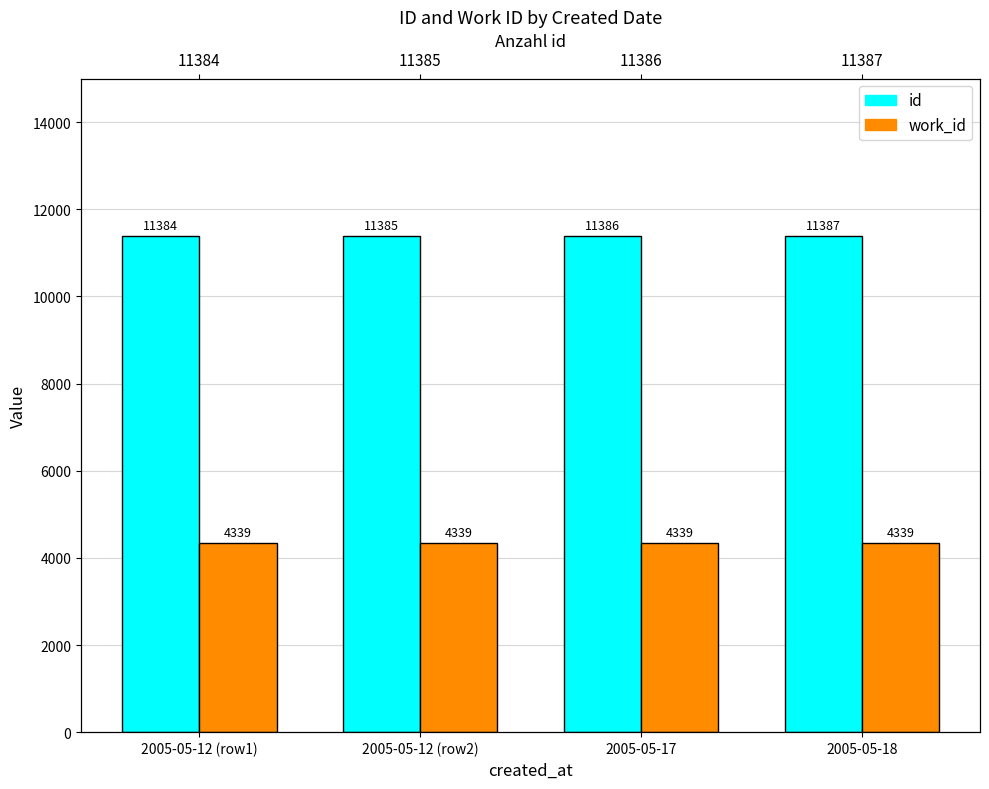

Where is work_id nearest to the value 4339?

2005-05-12 (row1)